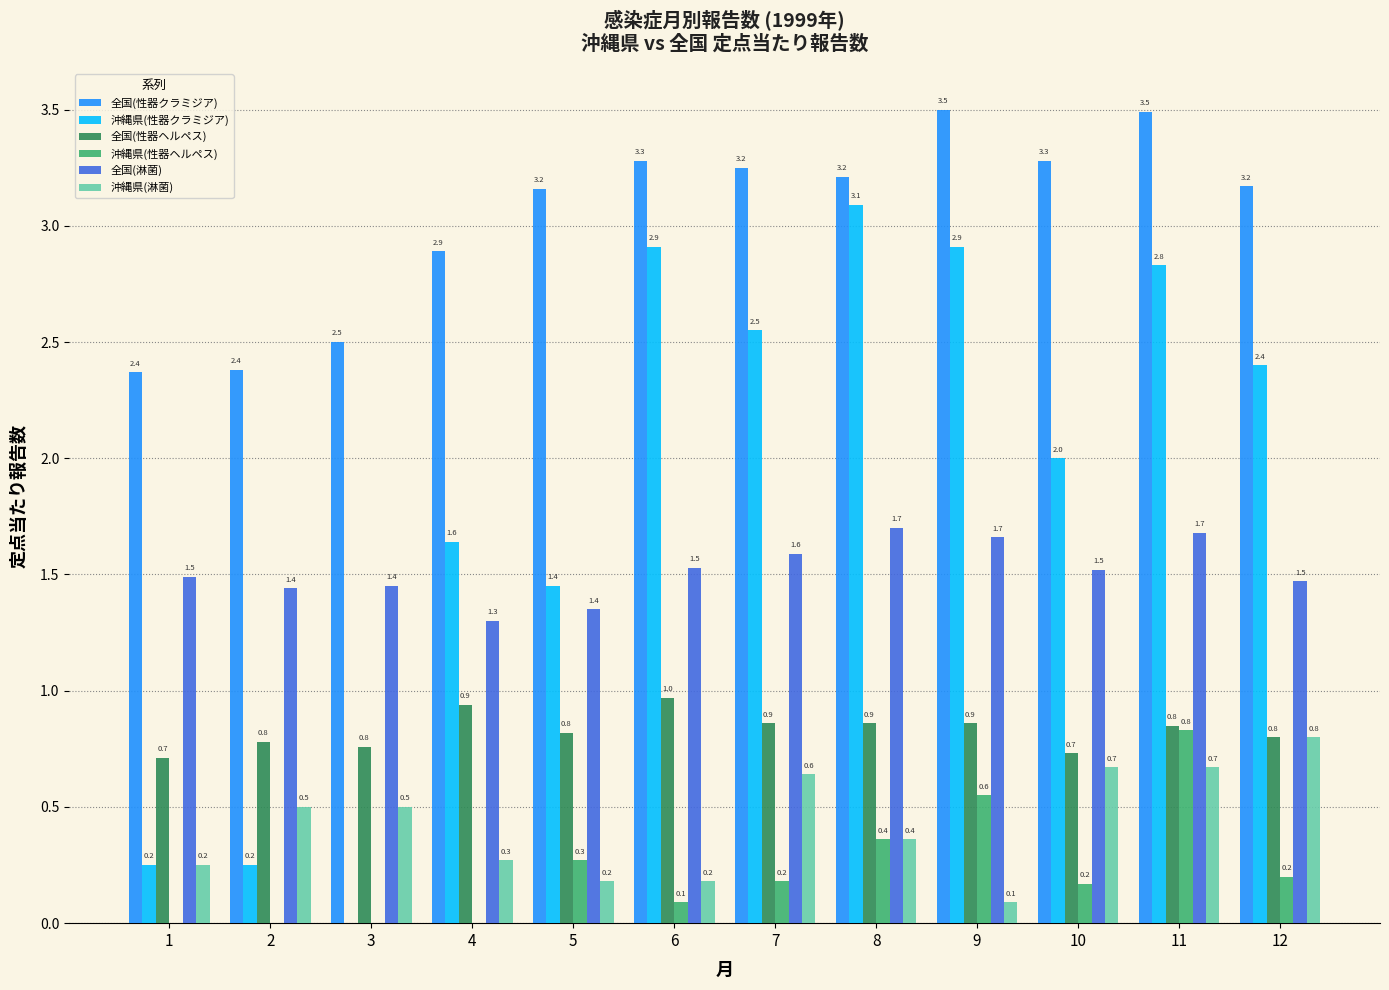

Which series has the largest total across all categories?

全国(性器クラミジア)